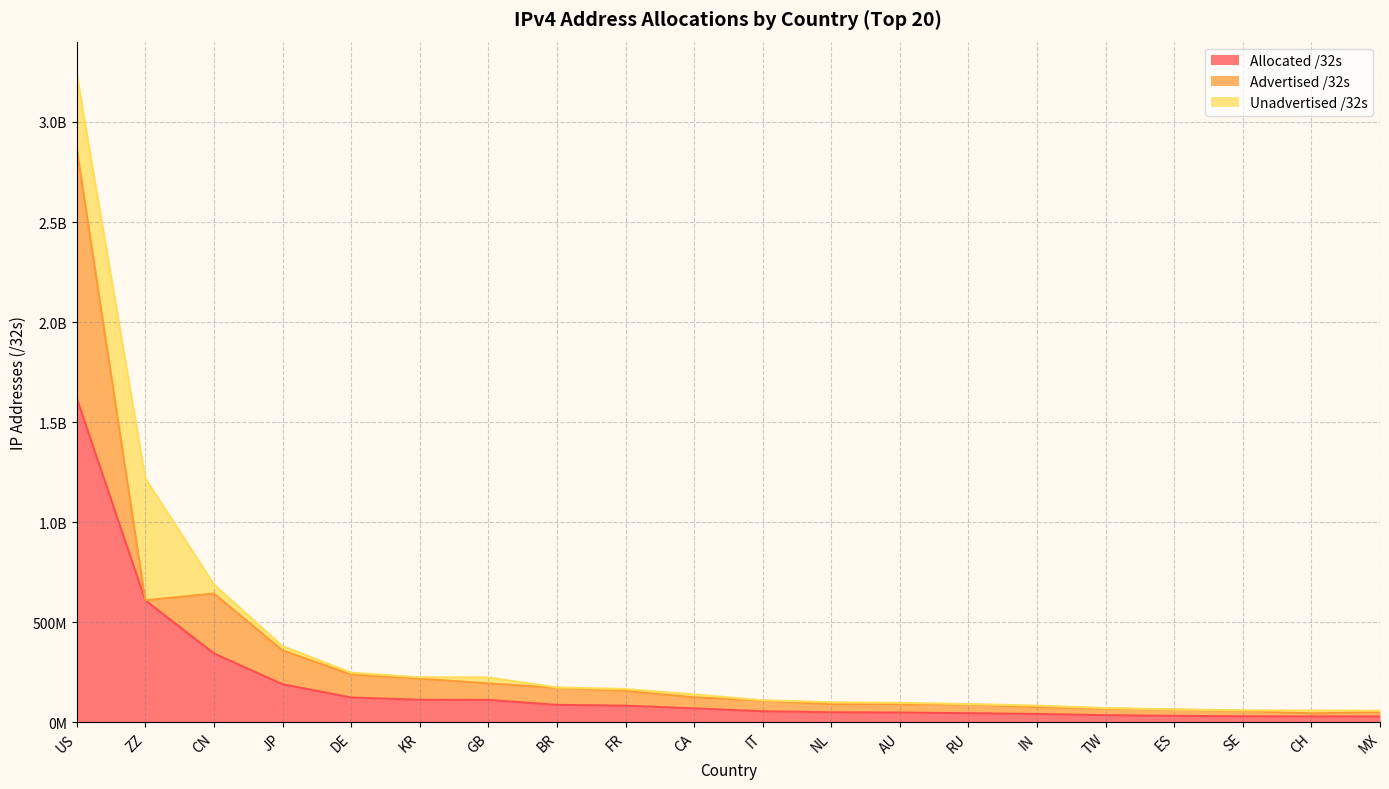

List the series in order of their overall mean, highest first.

Allocated /32s, Advertised /32s, Unadvertised /32s